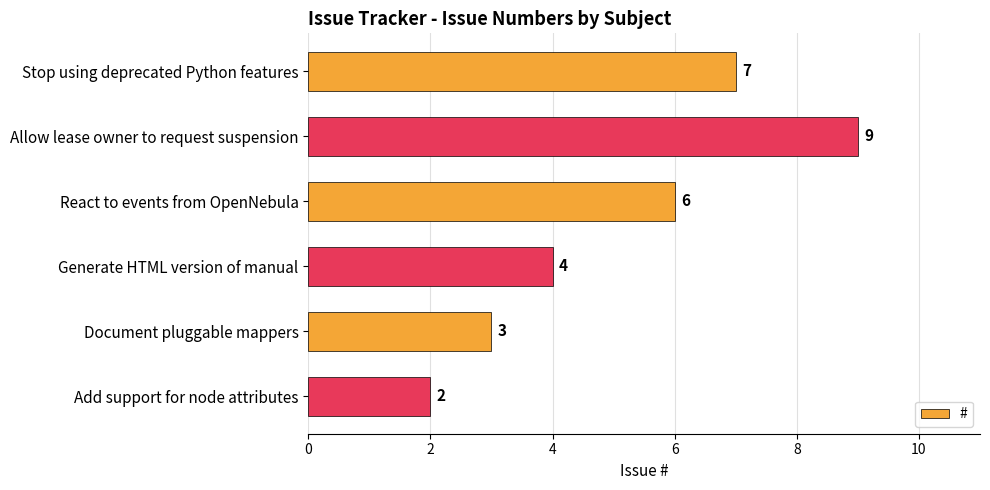

What is the difference between the maximum and minimum values?

7